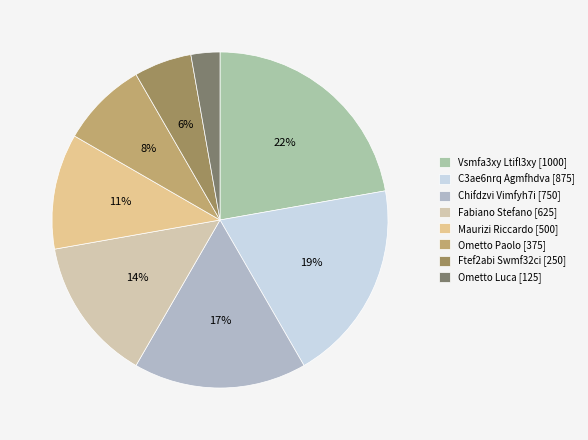

What is the total percentage of Chifdzvi Vimfyh7i and Ometto Paolo?

25.0%